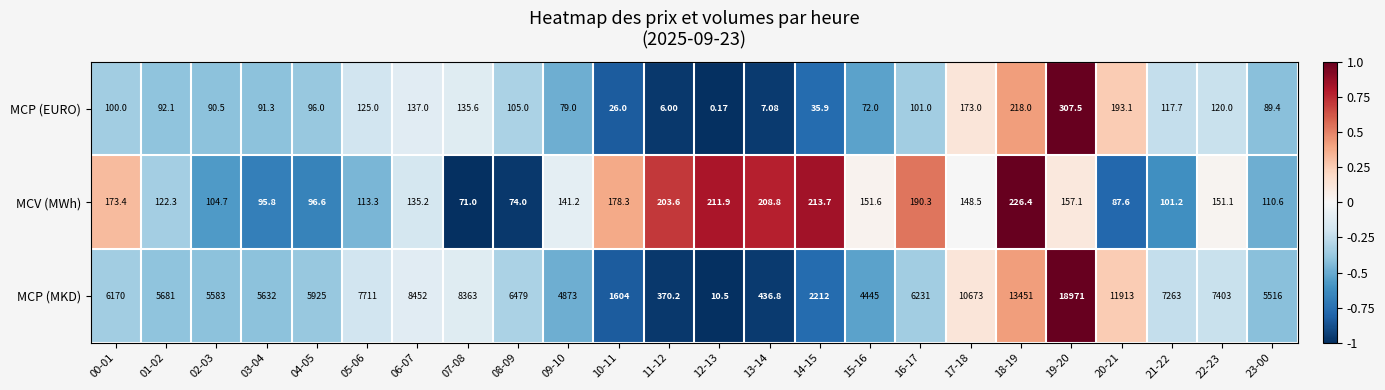

List the series in order of their peak value, highest first.

MCP (MKD), MCP (EURO), MCV (MWh)